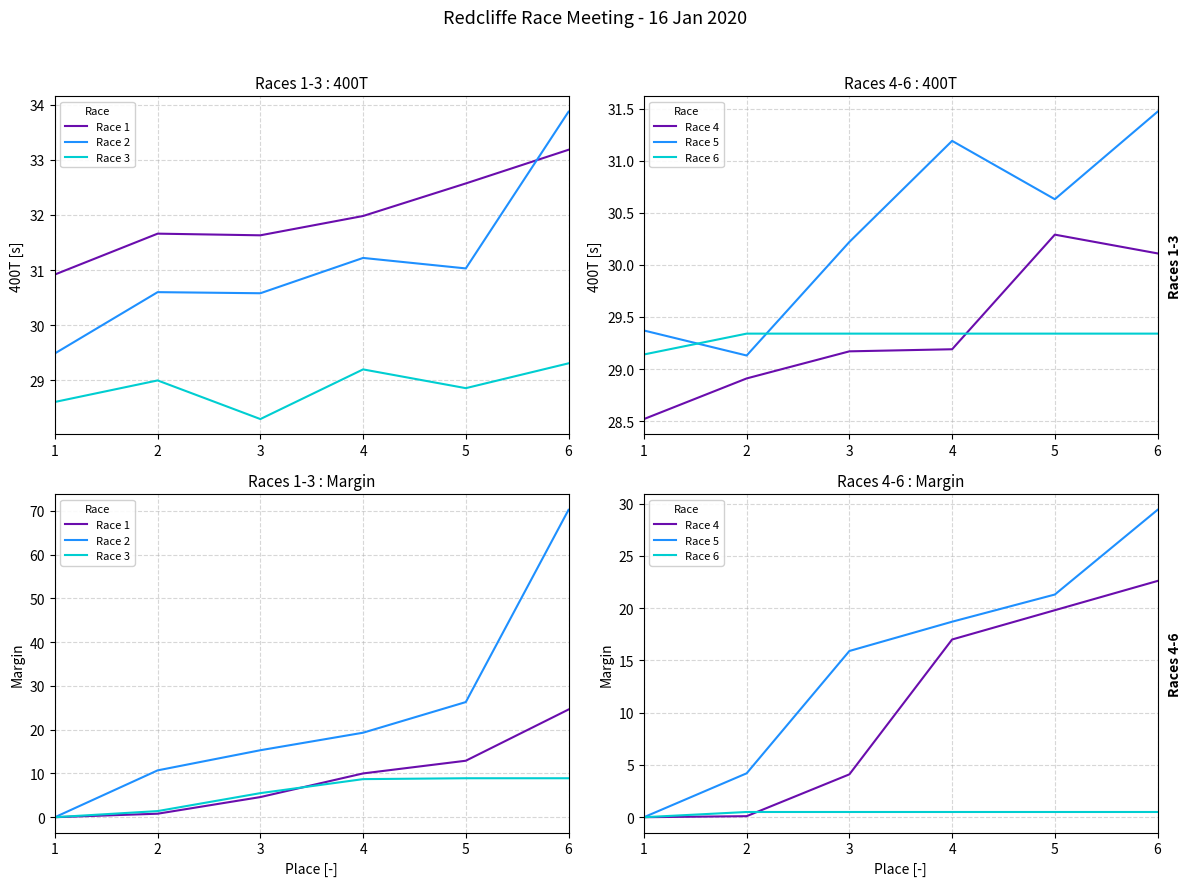

What is the value of the Race 1 point at the 6th from the left?

24.6